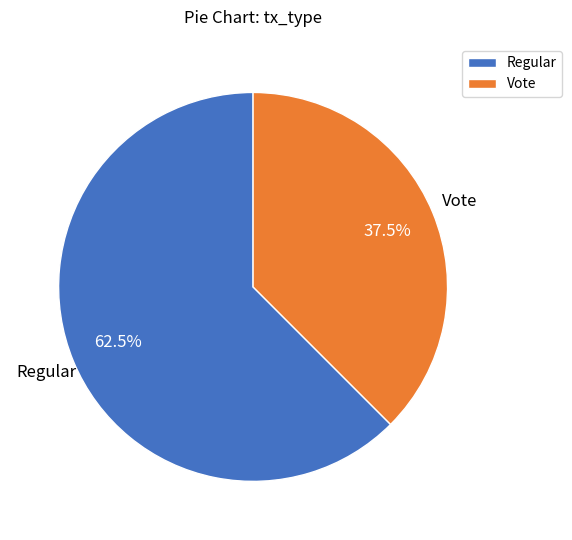

The Vote slice represents 50% of the pie. True or false?

False